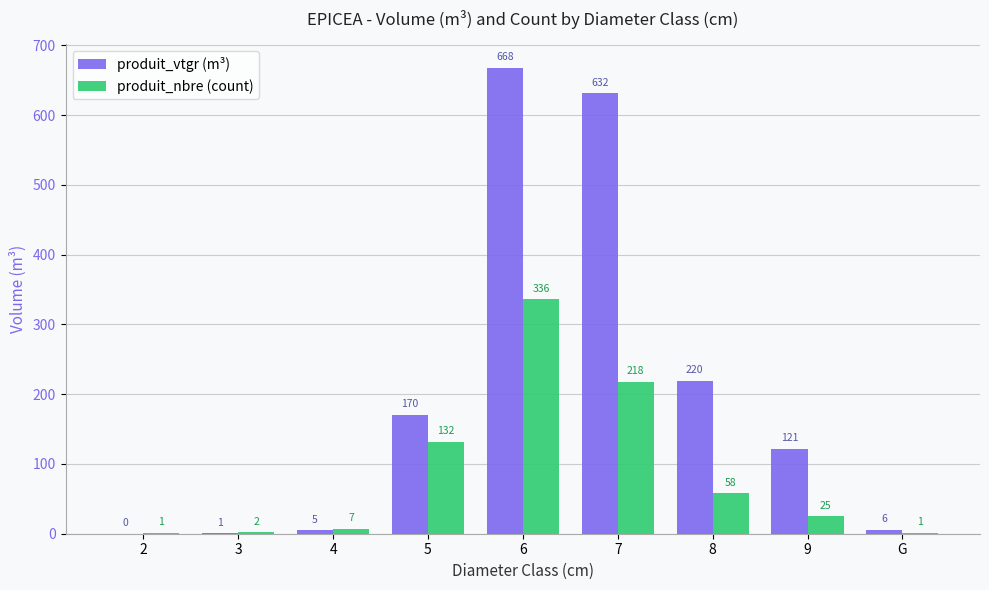

At which category is the sum across all series the highest?

6